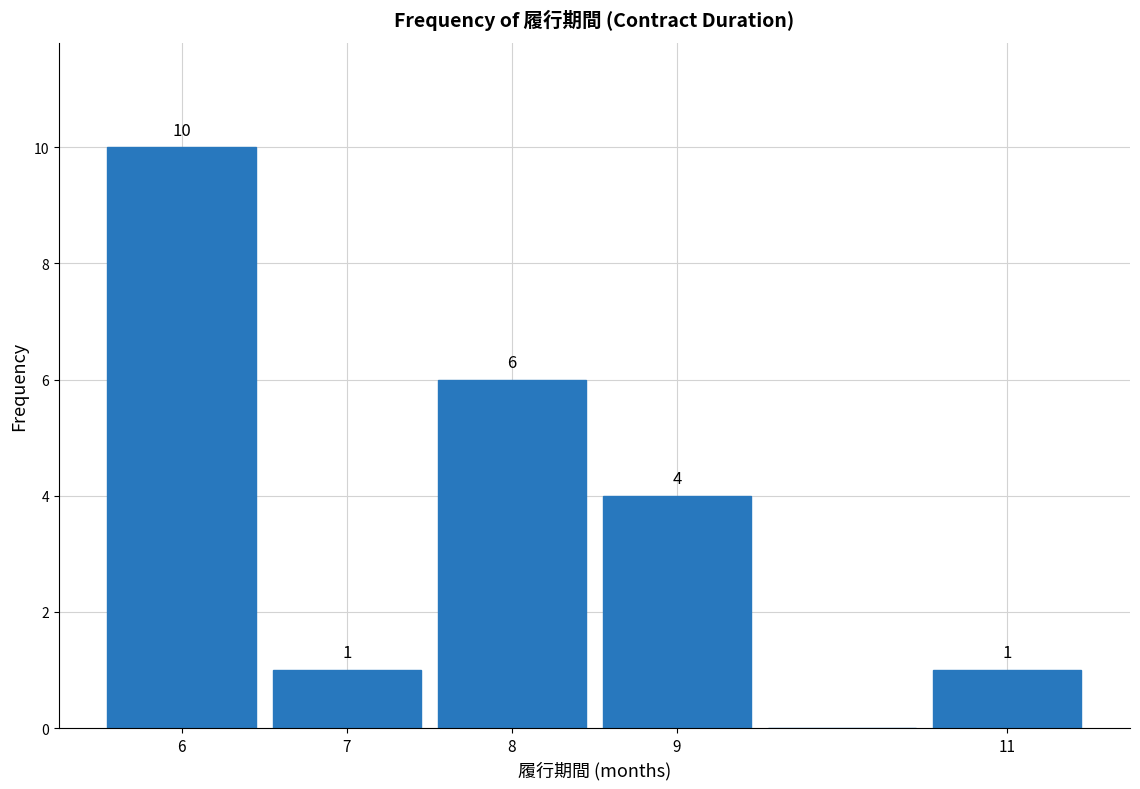

Over which range of the x-axis is the bar tallest?

5.5 to 6.5